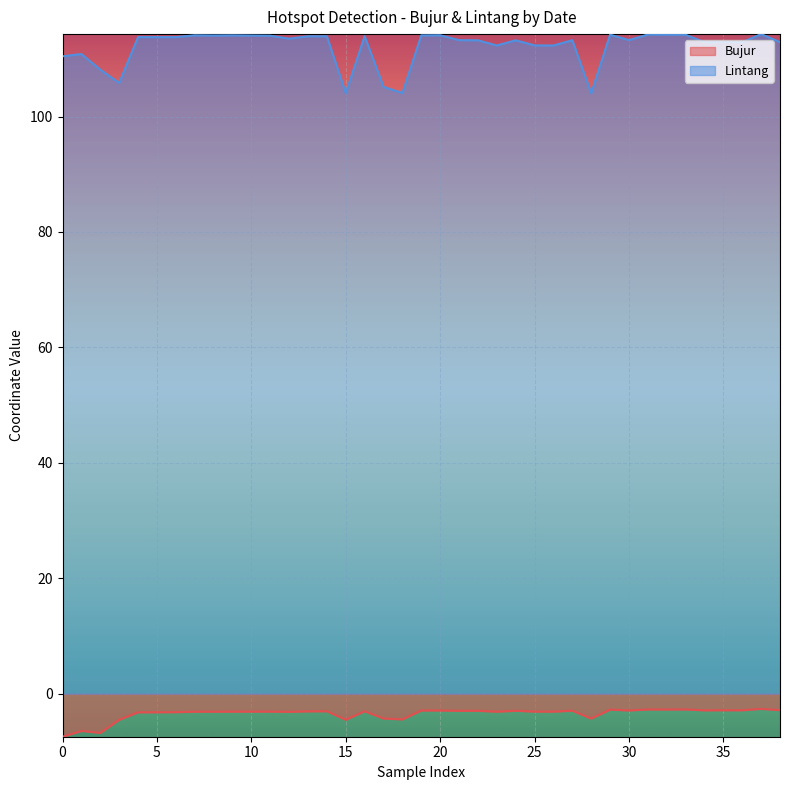

At which label does Bujur first exceed -3?

19